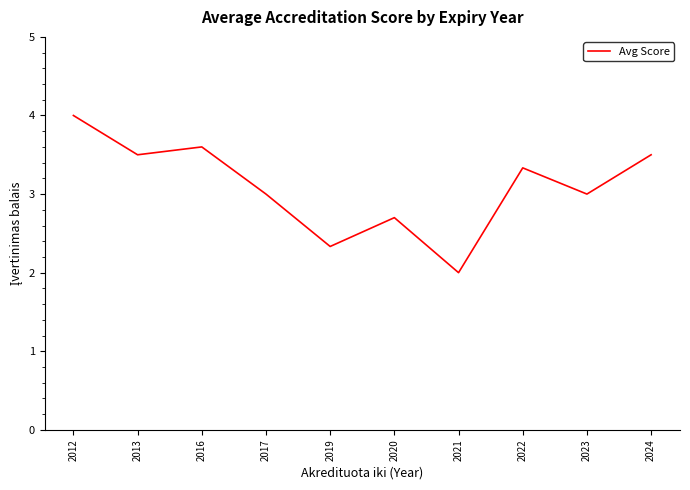

Which label corresponds to the smallest value in the chart?

2021